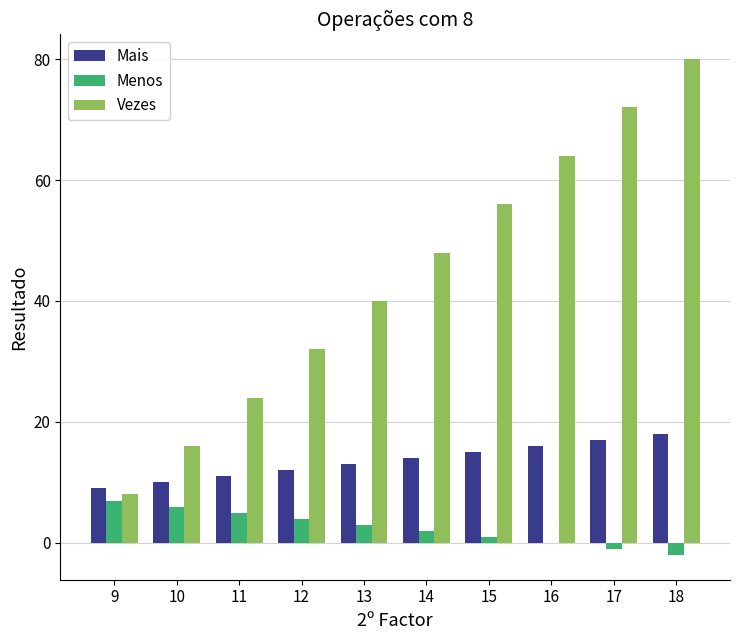

What is the sum of all Mais values?

135